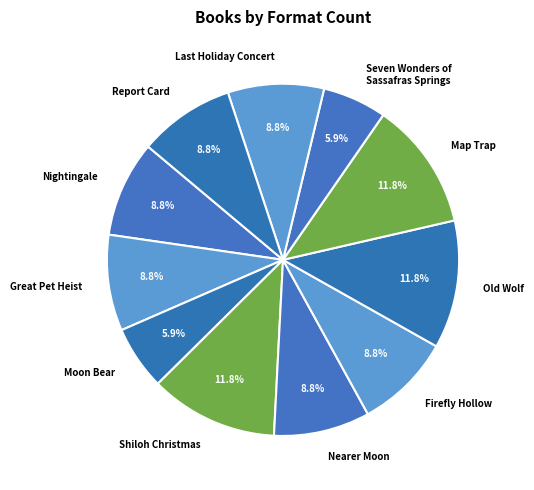

What is the total percentage of Nearer Moon and Moon Bear?

14.7%